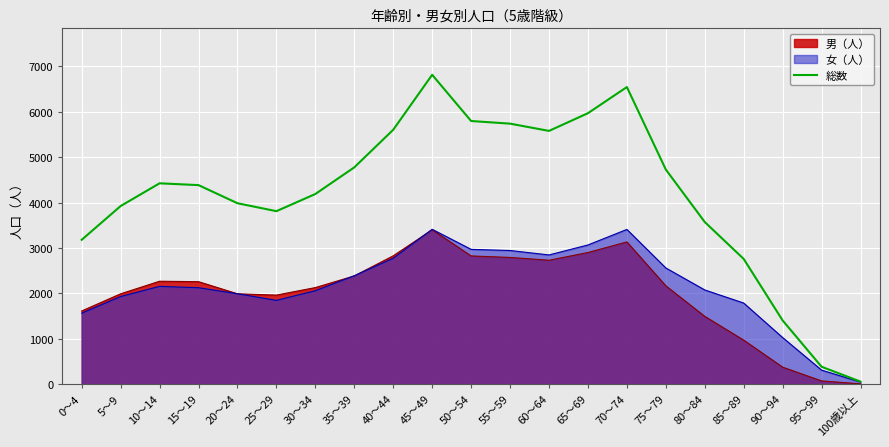

What value does the data have at 40～44?

5606